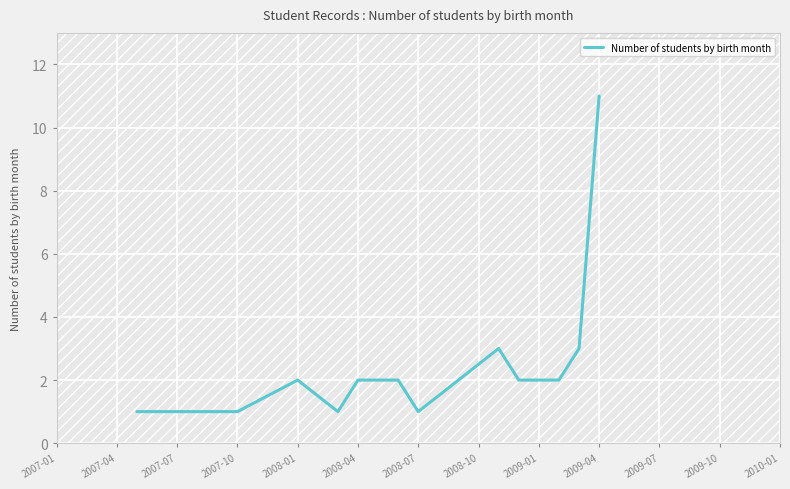

What is the difference between the maximum and minimum values?

10